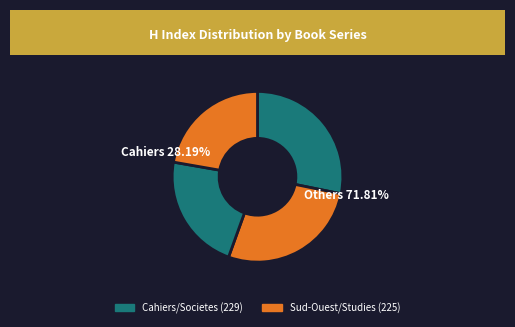

How many segments does this pie chart have?

4